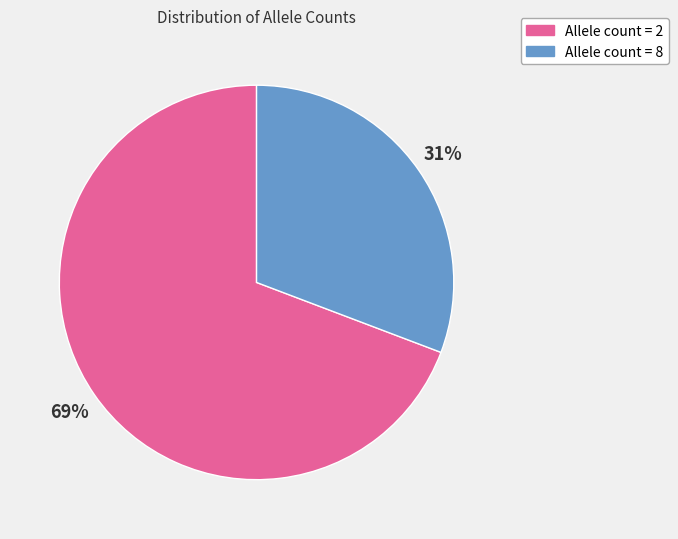

Do Allele count = 2 and Allele count = 8 together represent more than half of the pie?

Yes